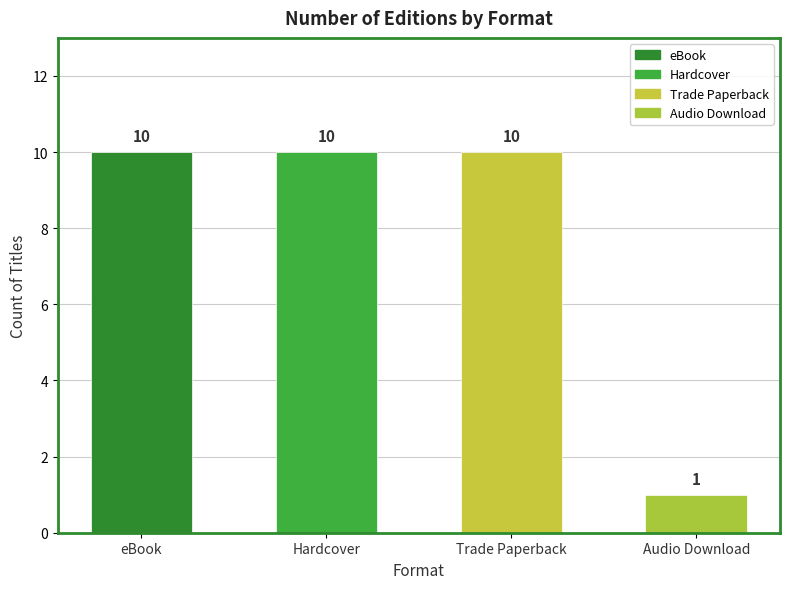

What is the average value?

8